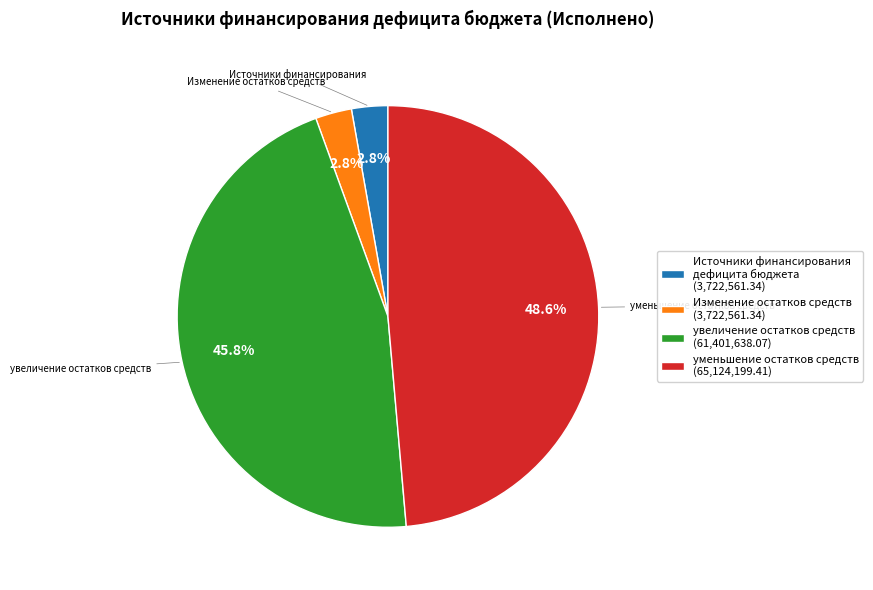

What portion of the pie excludes Изменение остатков средств (3,722,561.34)?

97.2%